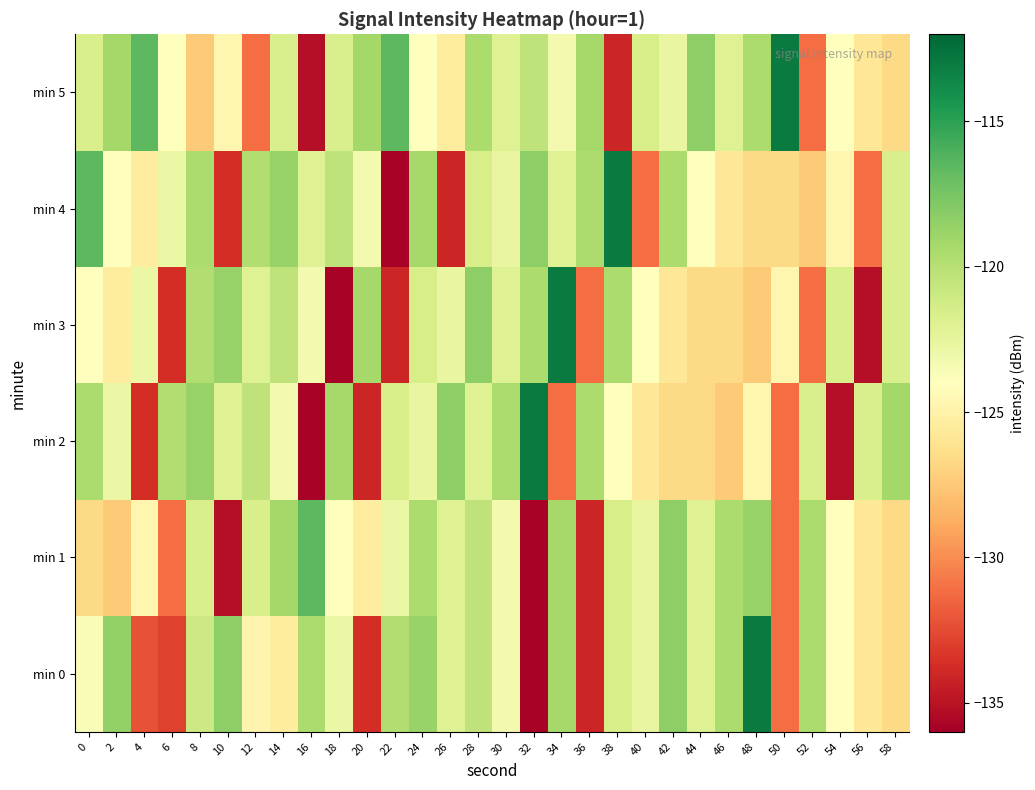

Between 14 and 16, which series saw the biggest shift?

min 5